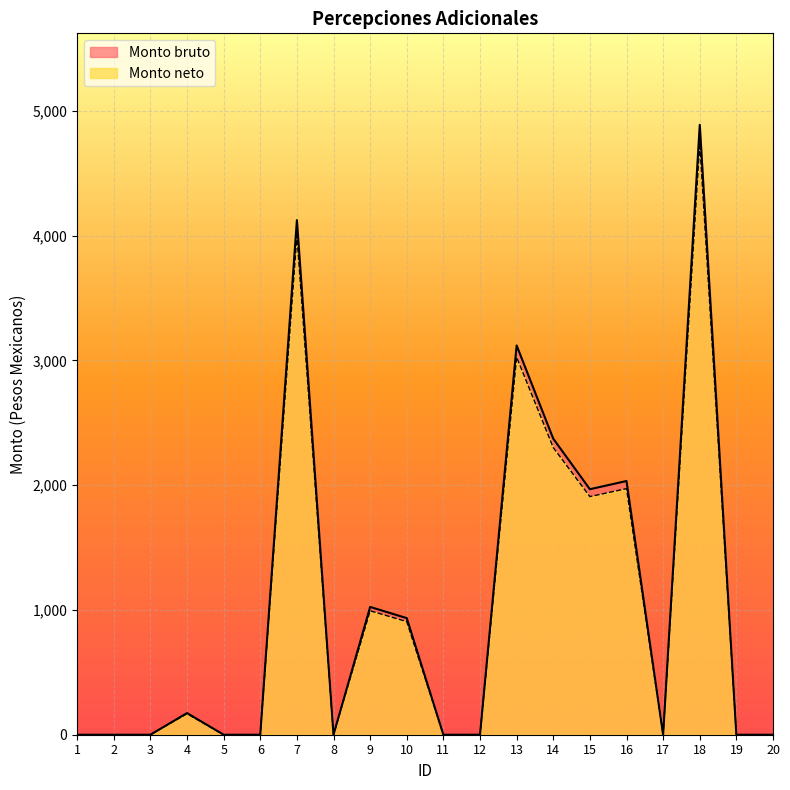

True or false: Monto bruto and Monto neto intersect in this chart.

False